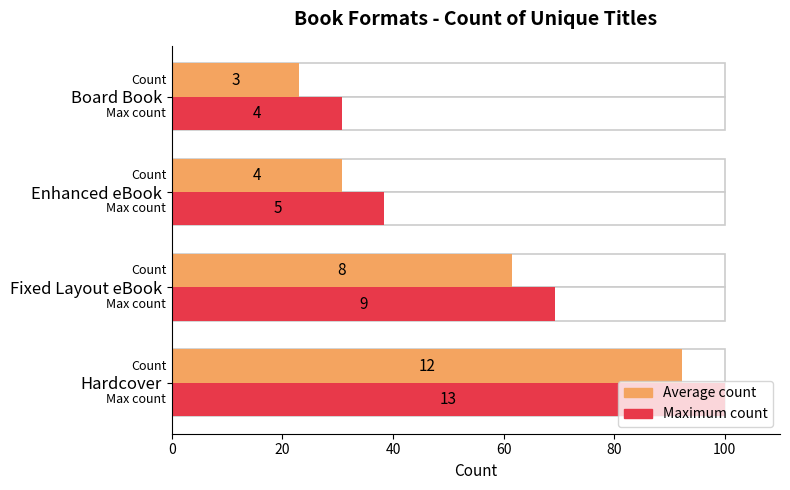

At how many categories does at least one series exceed 35?

3